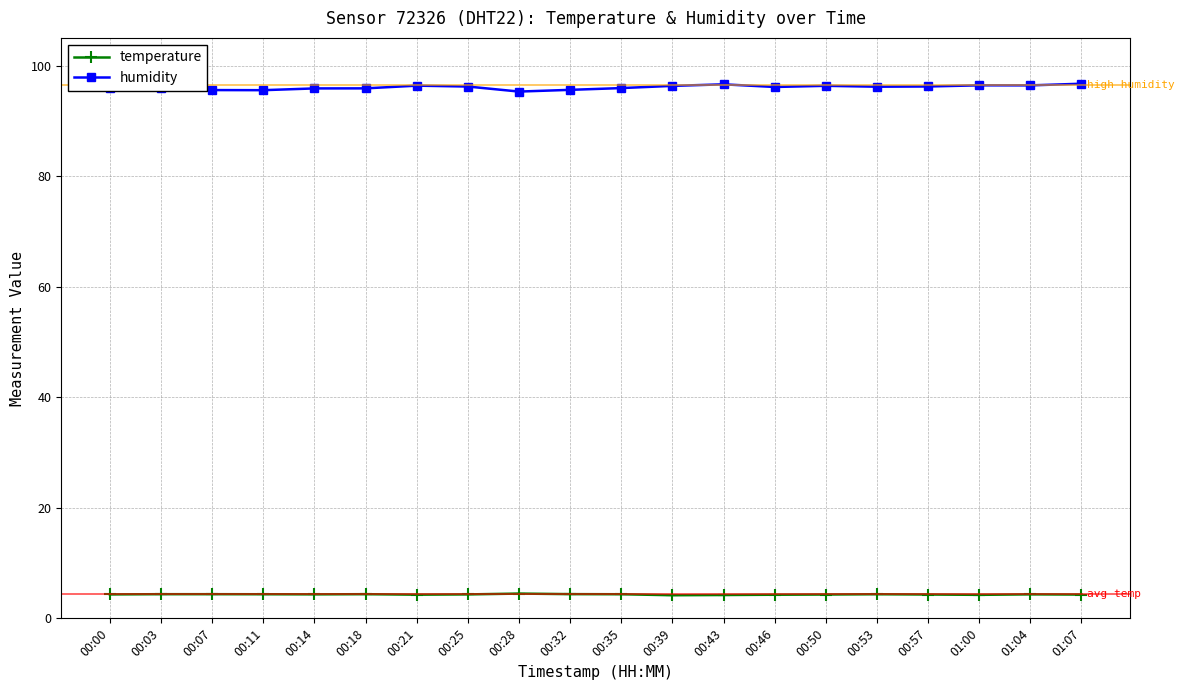

How many categories are shown in the chart?

20